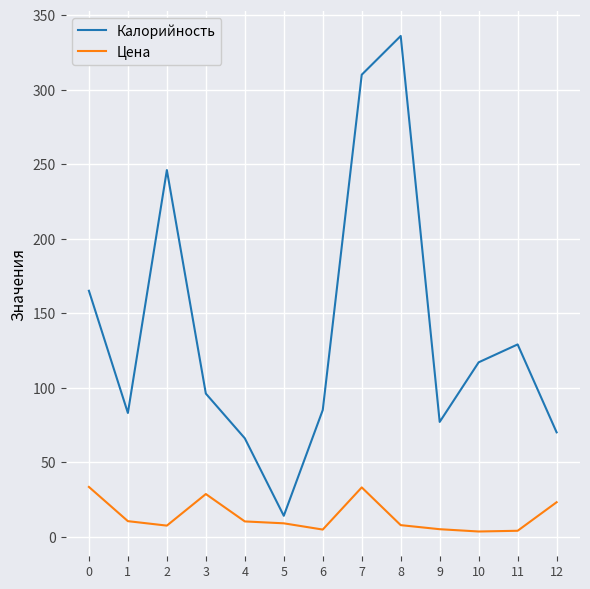

Which series has the largest range (max minus min)?

Калорийность